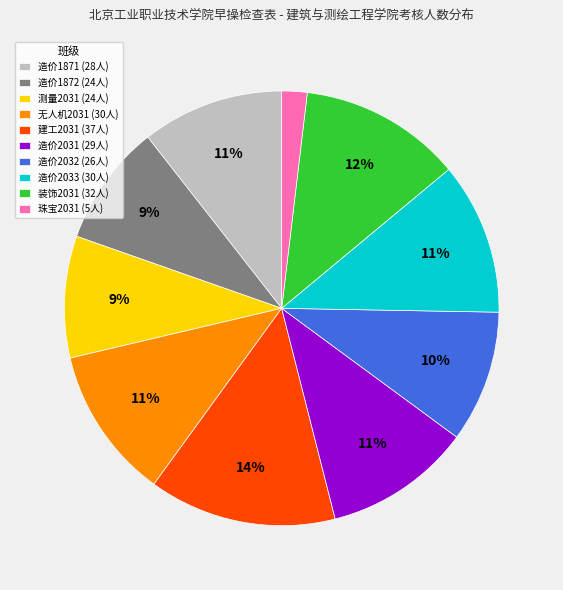

Count the number of slices in the pie.

10